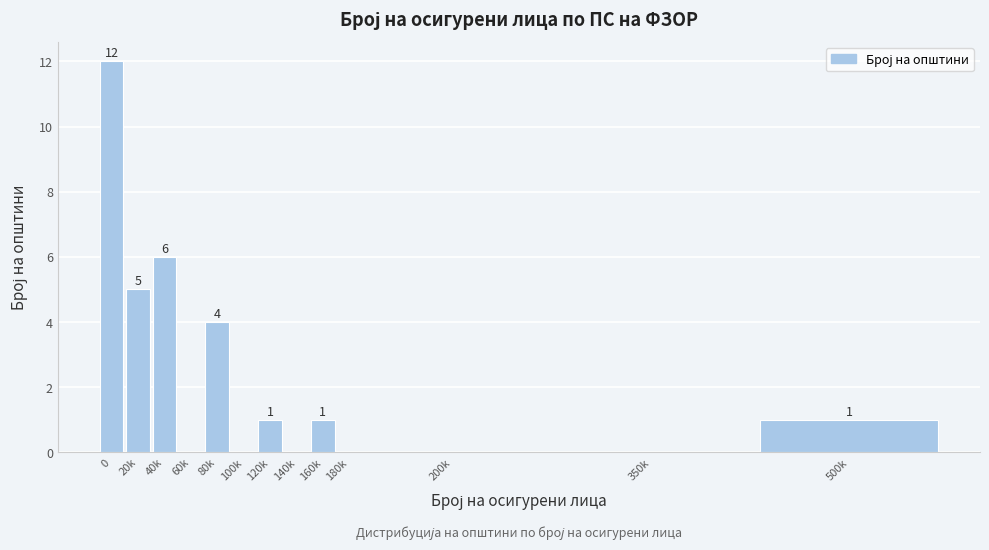

Reading right to left, list all the values displayed in this chart.

500k=1	350k=0	200k=0	180k=0	160k=1	140k=0	120k=1	100k=0	80k=4	60k=0	40k=6	20k=5	0=12